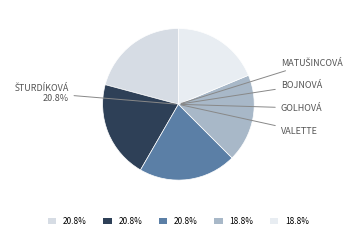

Combined, do Golhová Simona and Šturdíková Hana account for over 50%?

No